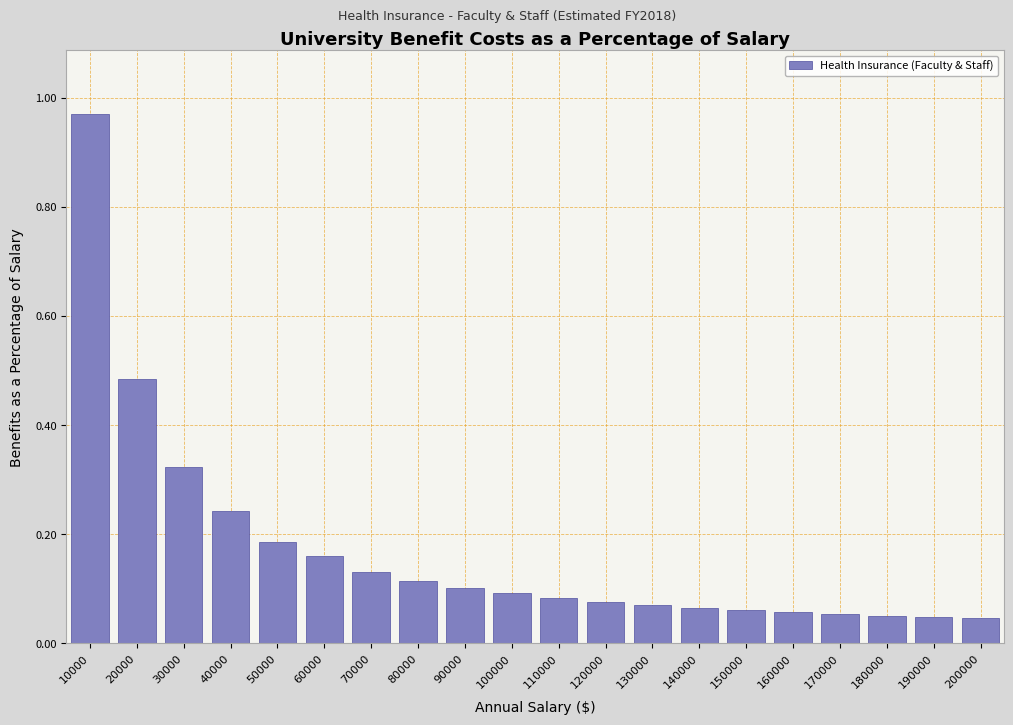

At which category does the chart reach its peak across all series?

10000